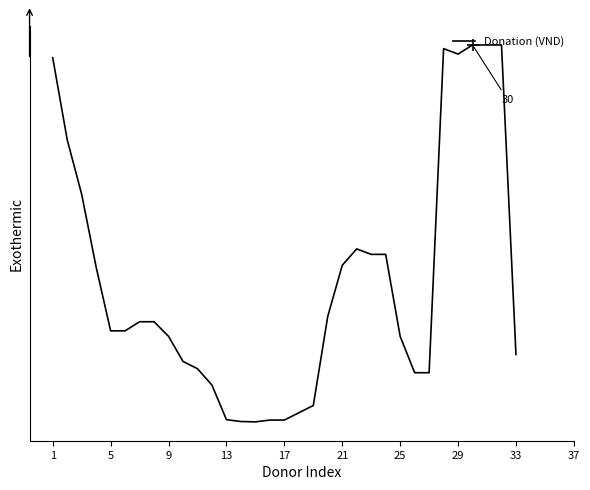

Does the chart have visible grid lines?

No